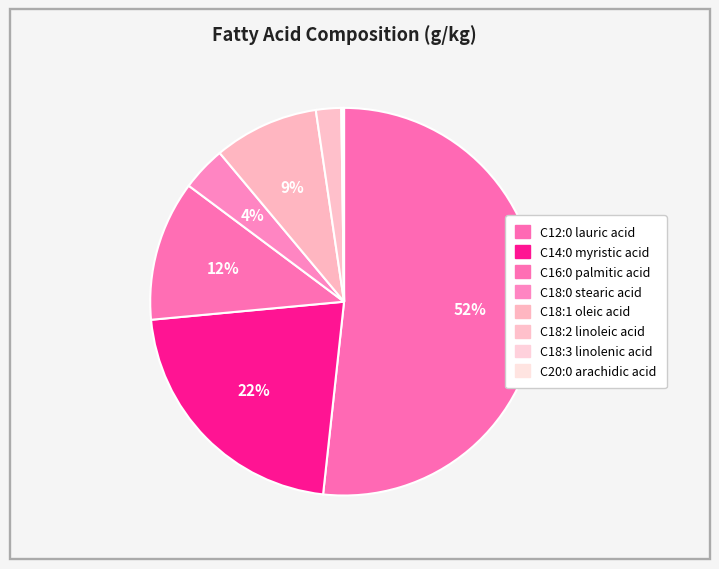

Count the number of slices in the pie.

8